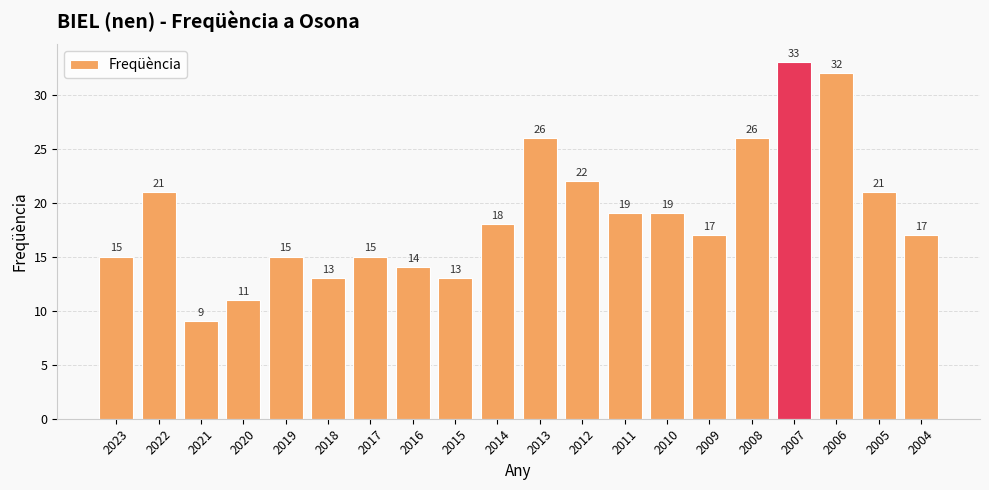

Which category has the lowest value across all series?

2021